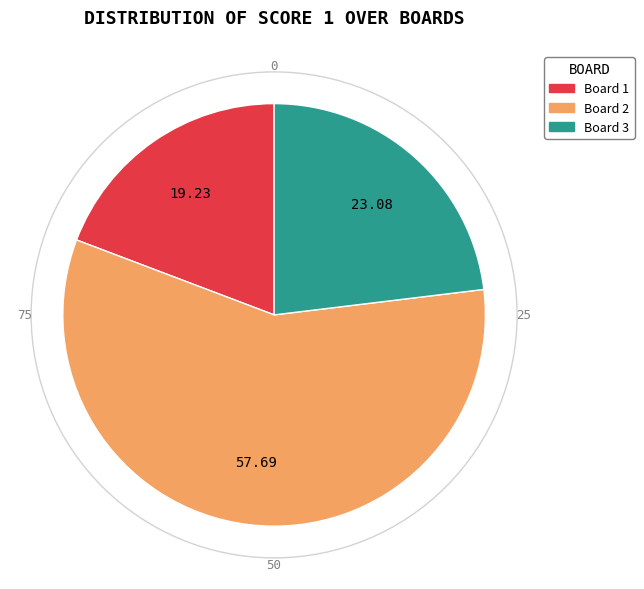

How many slices are in this pie chart?

3